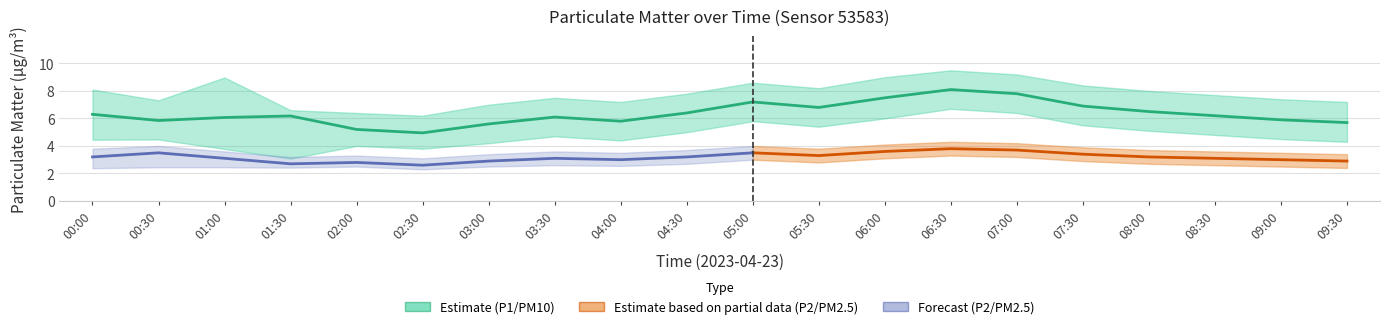

Is it true that P2 equals 3.3 at 05:30?

True